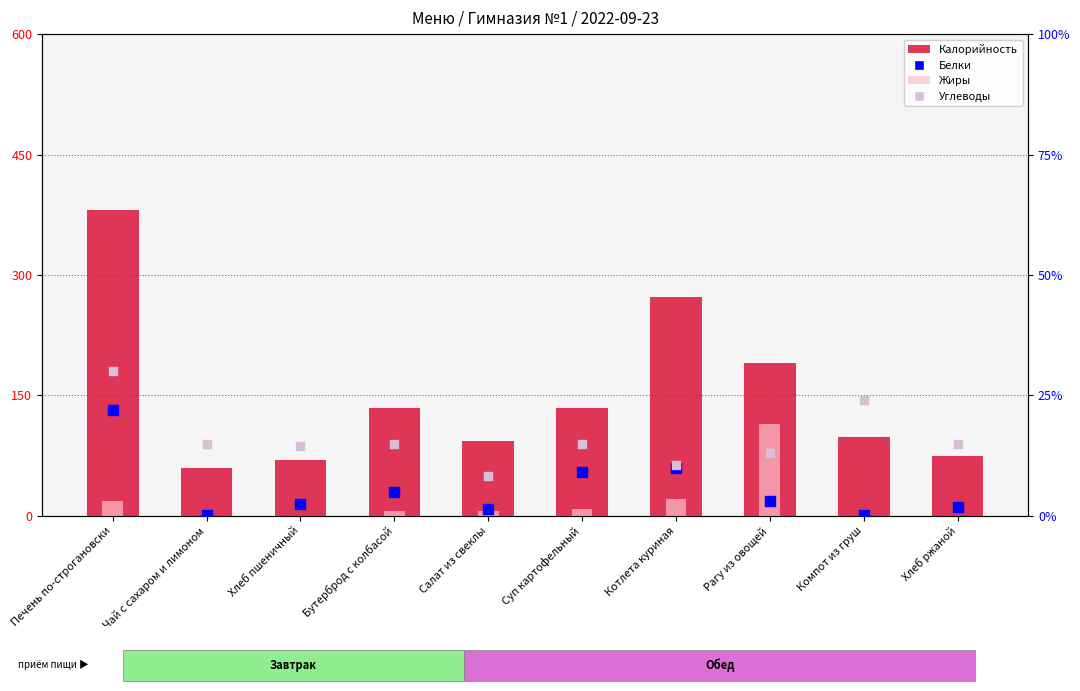

Which series has the largest total across all categories?

Калорийность